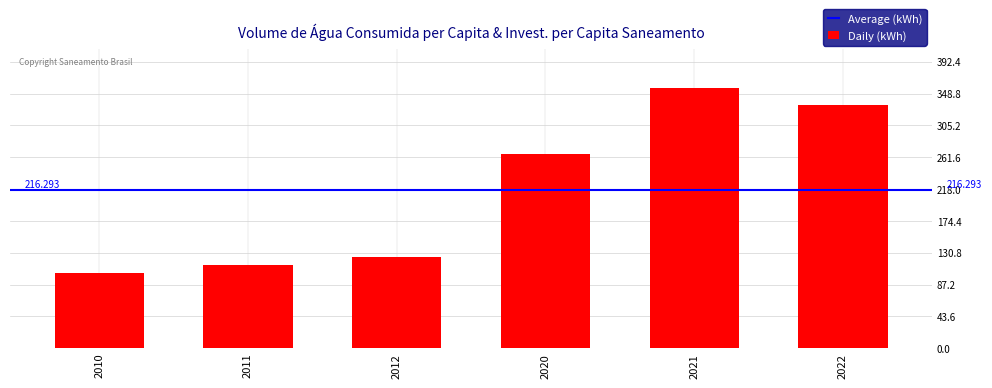

Reading left to right, transcribe all the data shown in this chart.

2010=103.0	2011=114.2	2012=125.2	2020=265.7	2021=356.7	2022=333.0